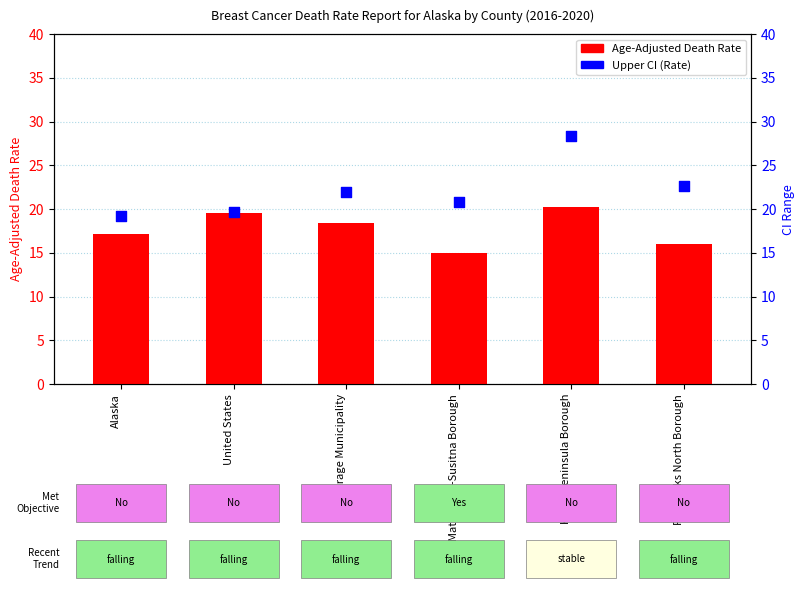

What is the total value across all series at Fairbanks North Borough?

38.6